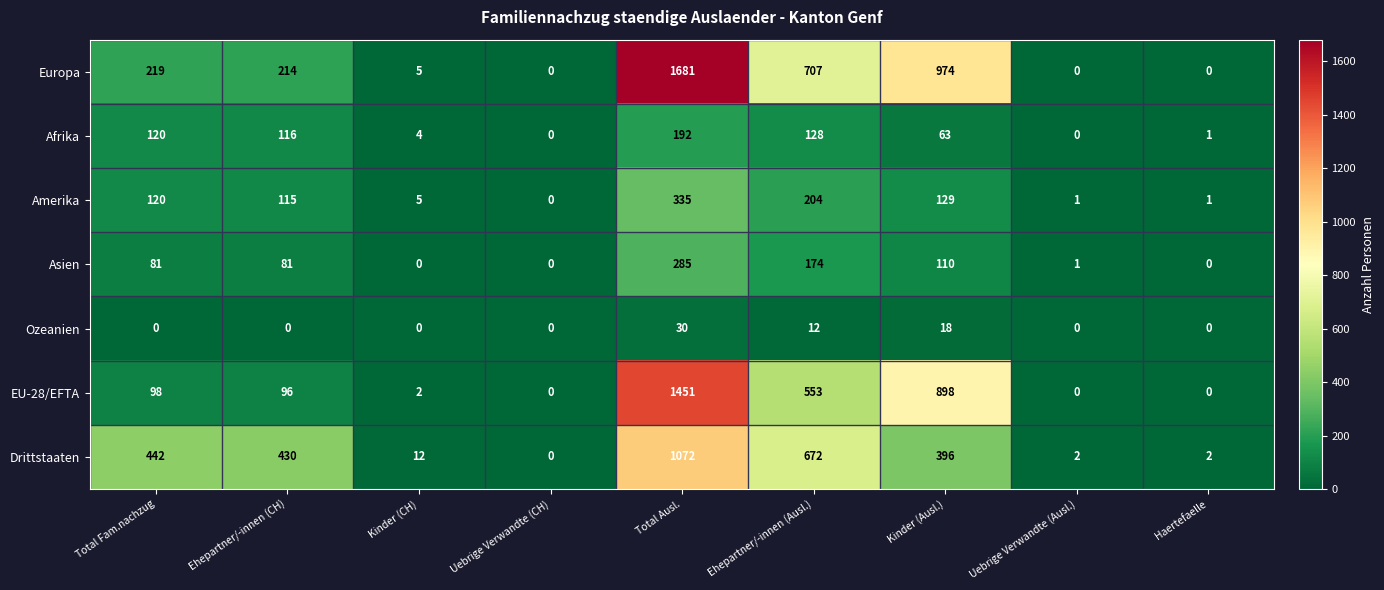

What is the total value across all series at Total Fam.nachzug?

1080